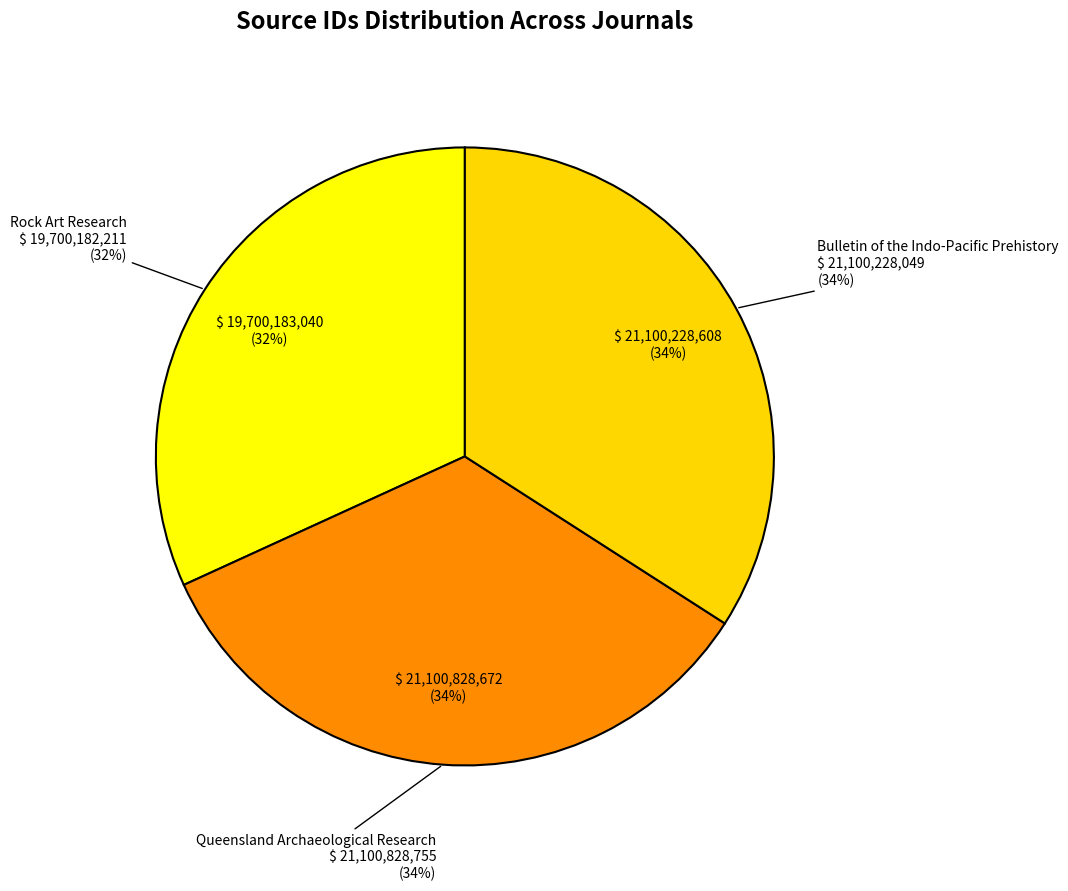

The Queensland Archaeological Research slice represents 24% of the pie. True or false?

False